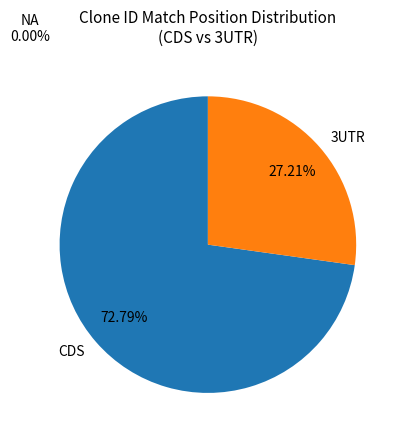

Does 3UTR account for over 50% of the chart?

No